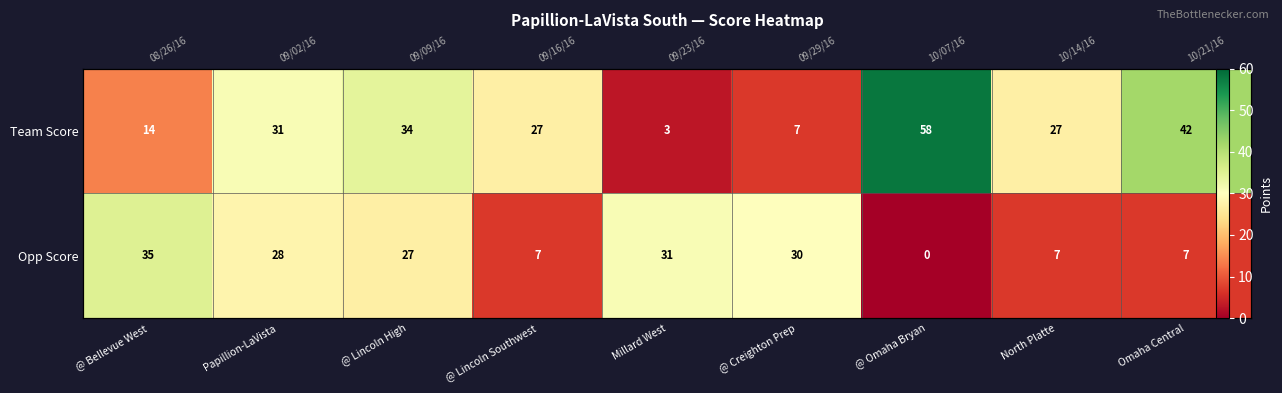

Rank the series by their maximum value, from lowest to highest.

Opp Score, Team Score